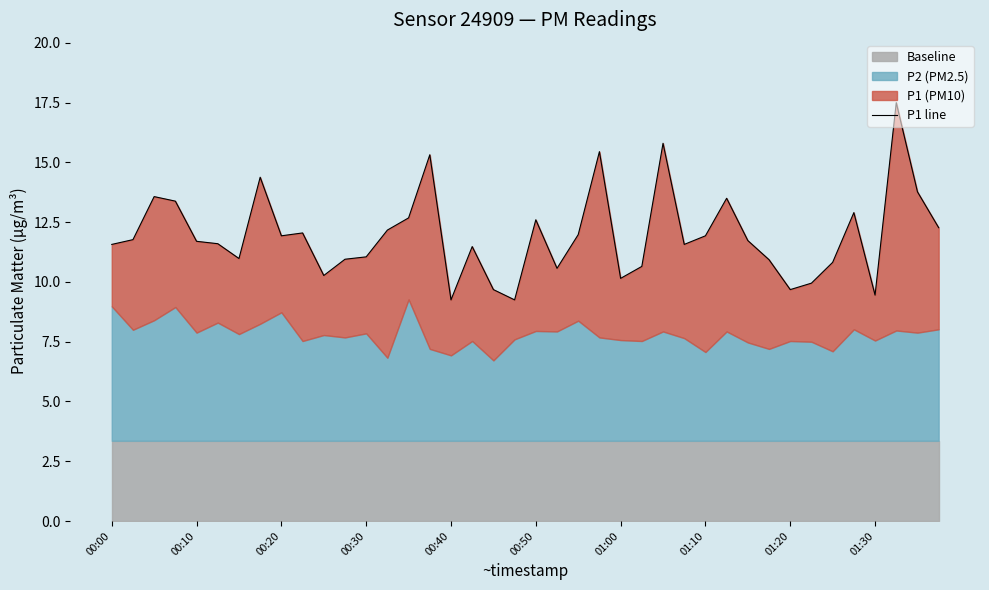

Rank the categories by value from highest to lowest.

37, 26, 23, 15, 01:10, 38, 00:20, 29, 00:30, 35, 14, 20, 39, 13, 01:30, 22, 01:20, 28, 00:10, 30, 00:40, 00:50, 00:00, 27, 17, 12, 01:00, 11, 31, 34, 25, 21, 10, 24, 33, 18, 32, 36, 16, 19